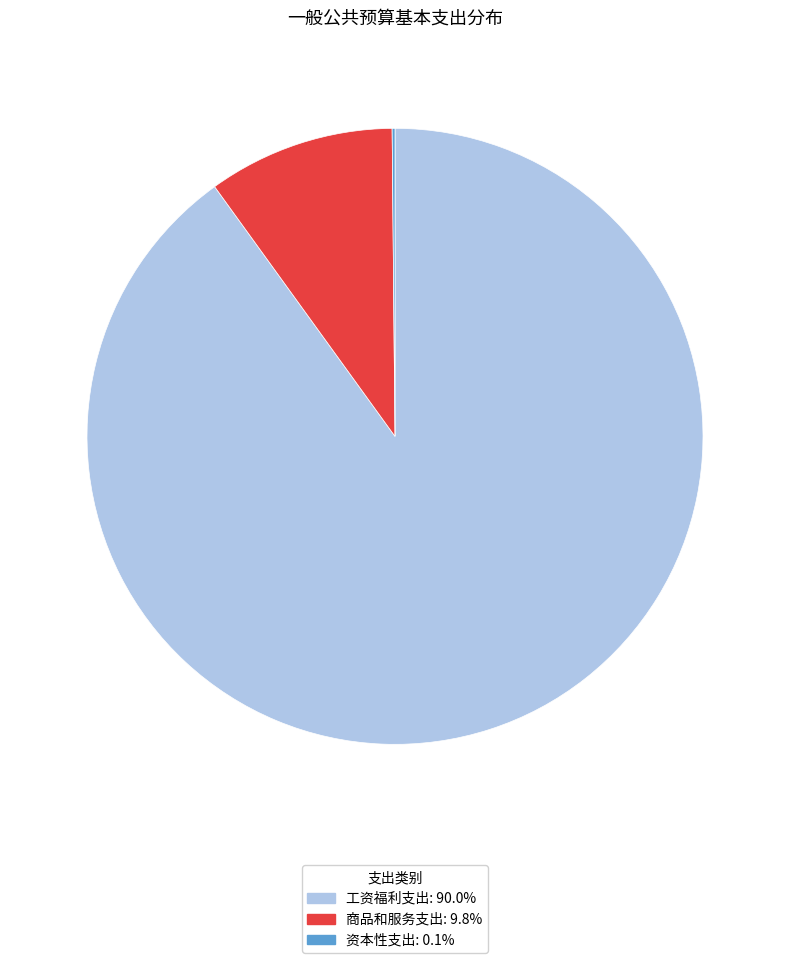

Do 工资福利支出 and 商品和服务支出 together represent more than half of the pie?

Yes